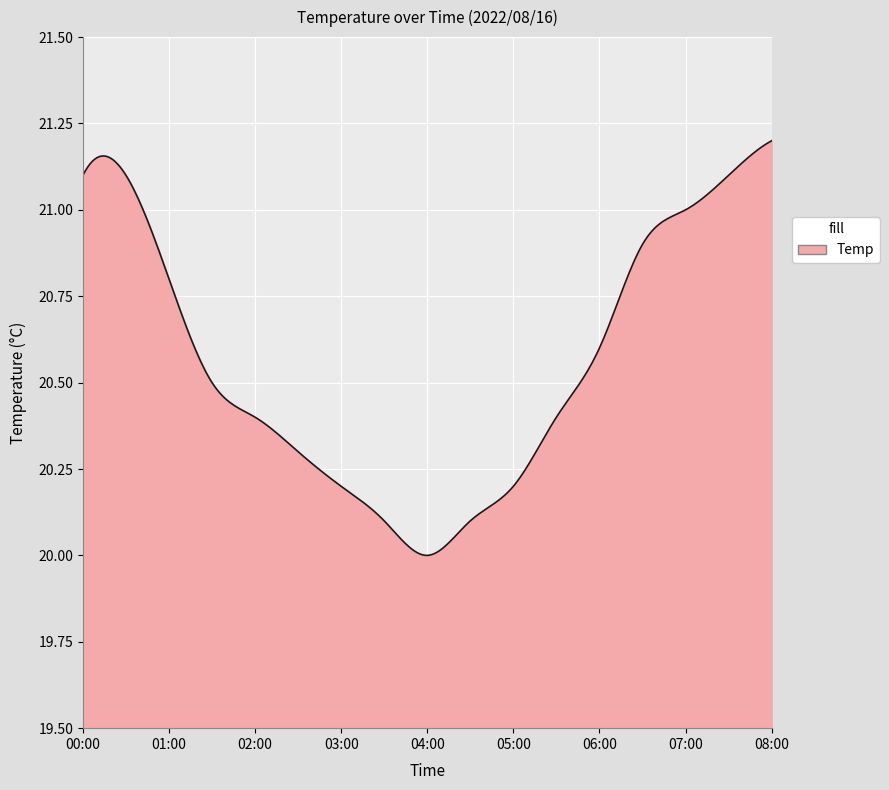

What is the difference between the maximum and minimum values?

1.2